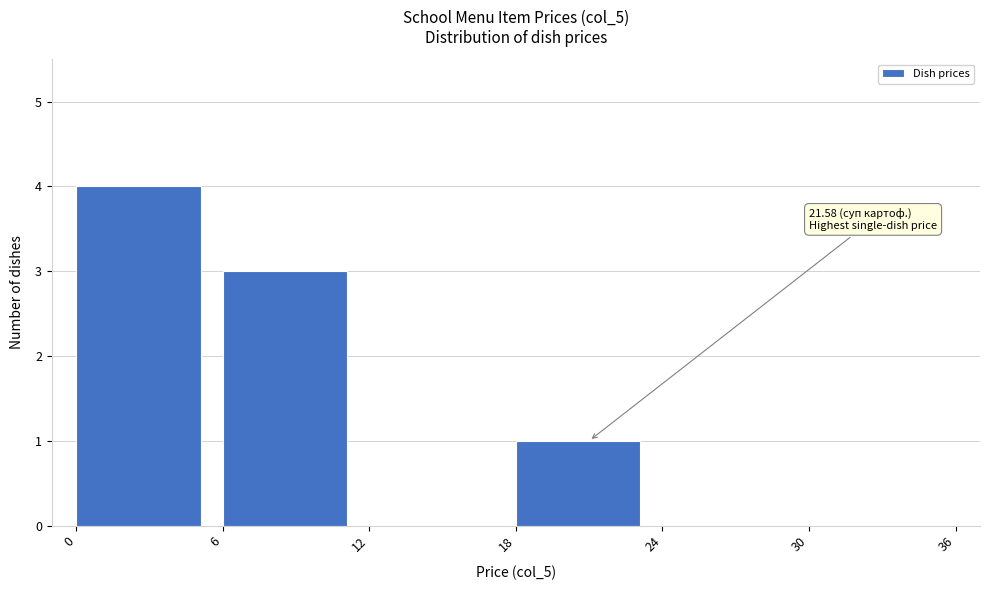

Which range on the x-axis has the tallest bar?

0 to 6